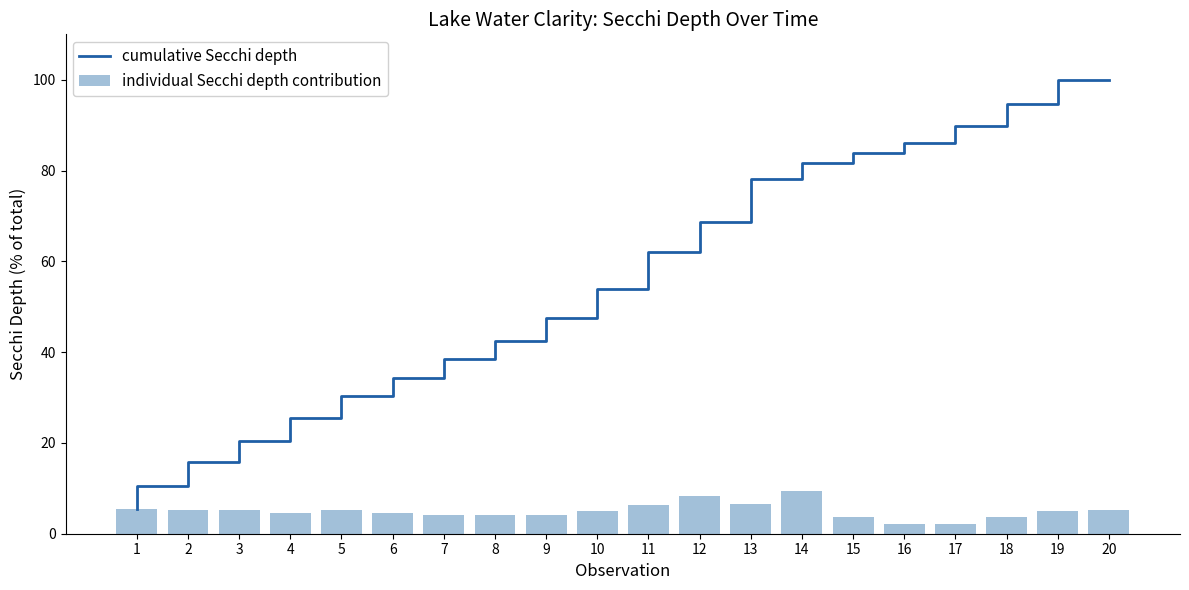

What is the sum of the individual Secchi depth contribution values at 19 and 16?

7.1